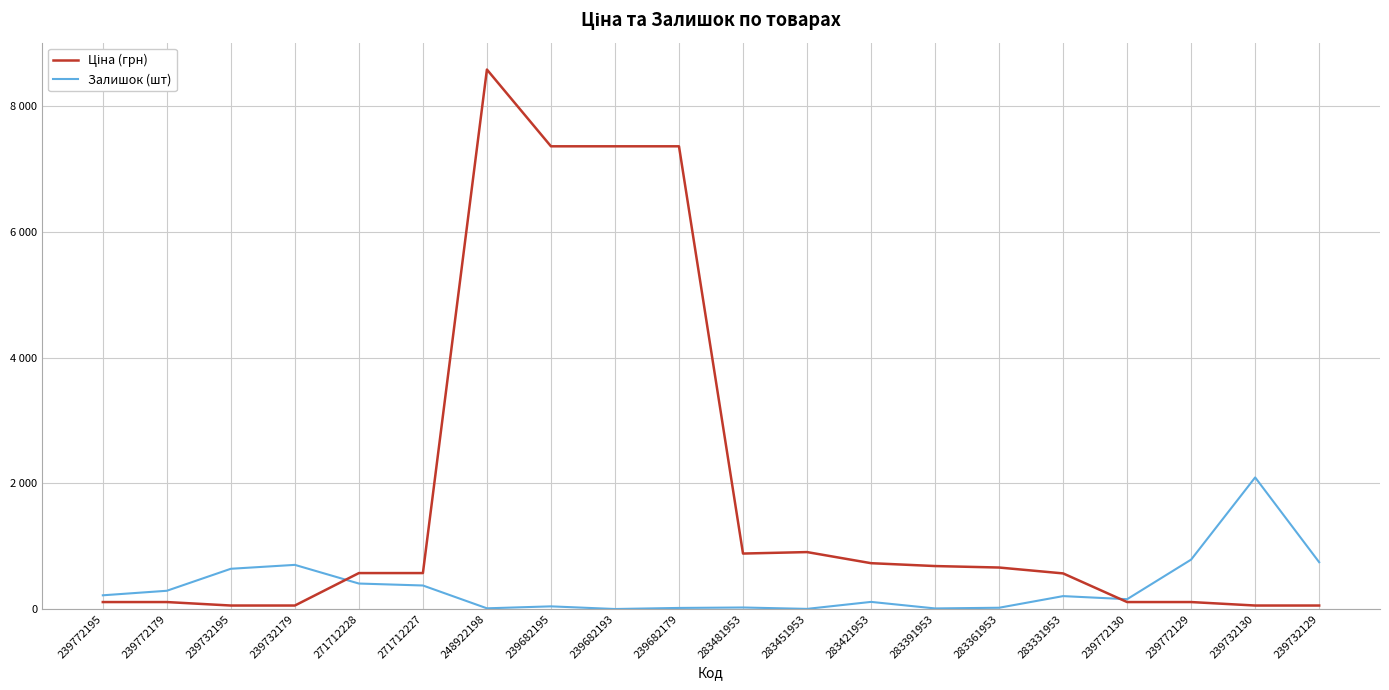

Is this an area chart (filled region under the line)?

No